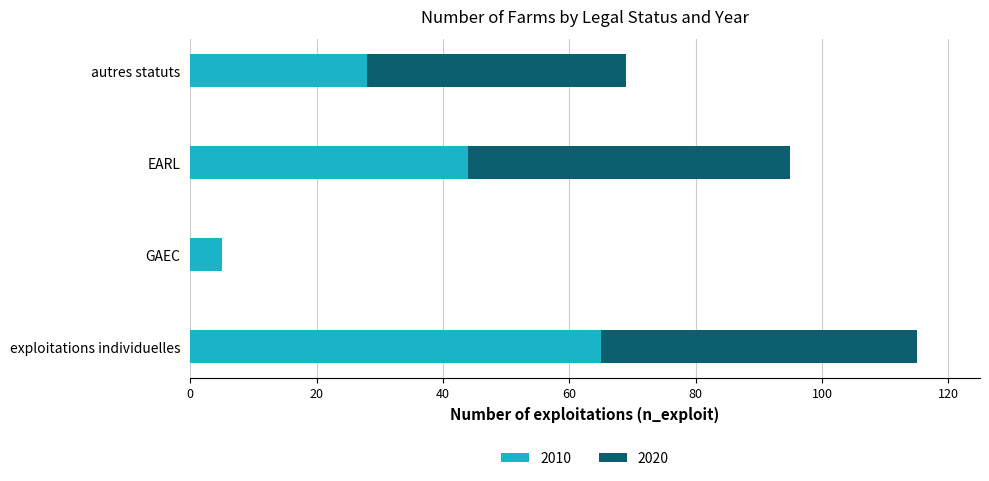

Where is 2010 nearest to the value 35?

autres statuts